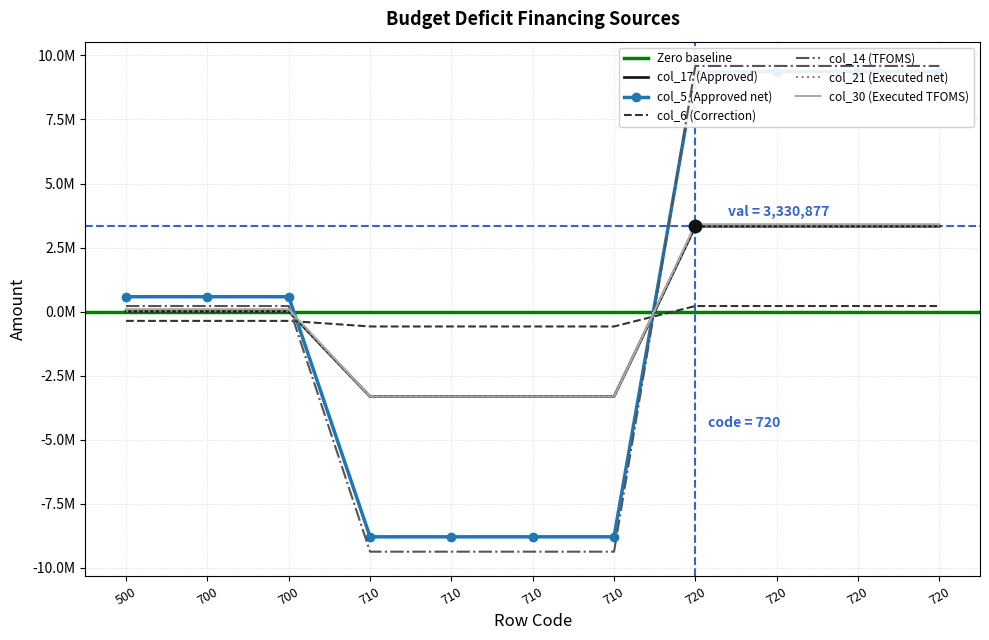

How many series are shown in this chart?

6